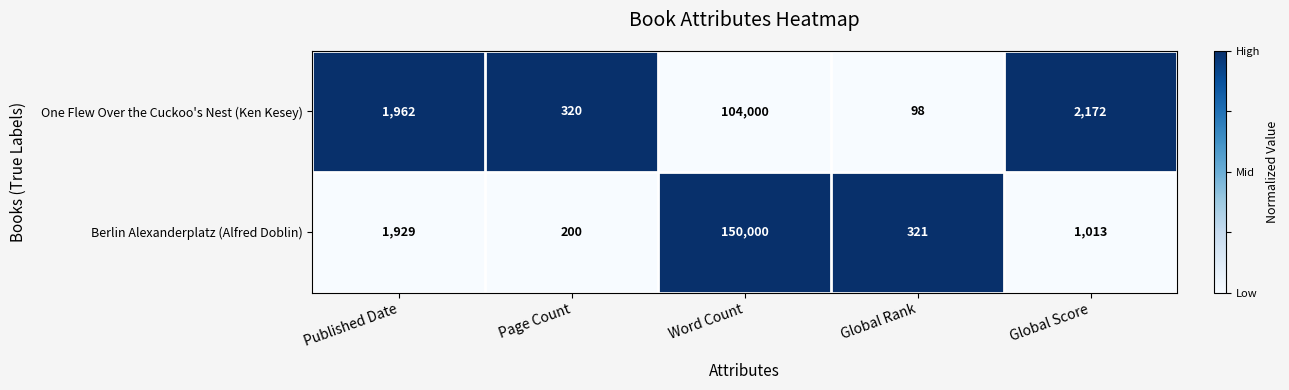

Rank the categories by One Flew Over the Cuckoo's Nest (Ken Kesey) value from highest to lowest.

Word Count, Global Score, Published Date, Page Count, Global Rank